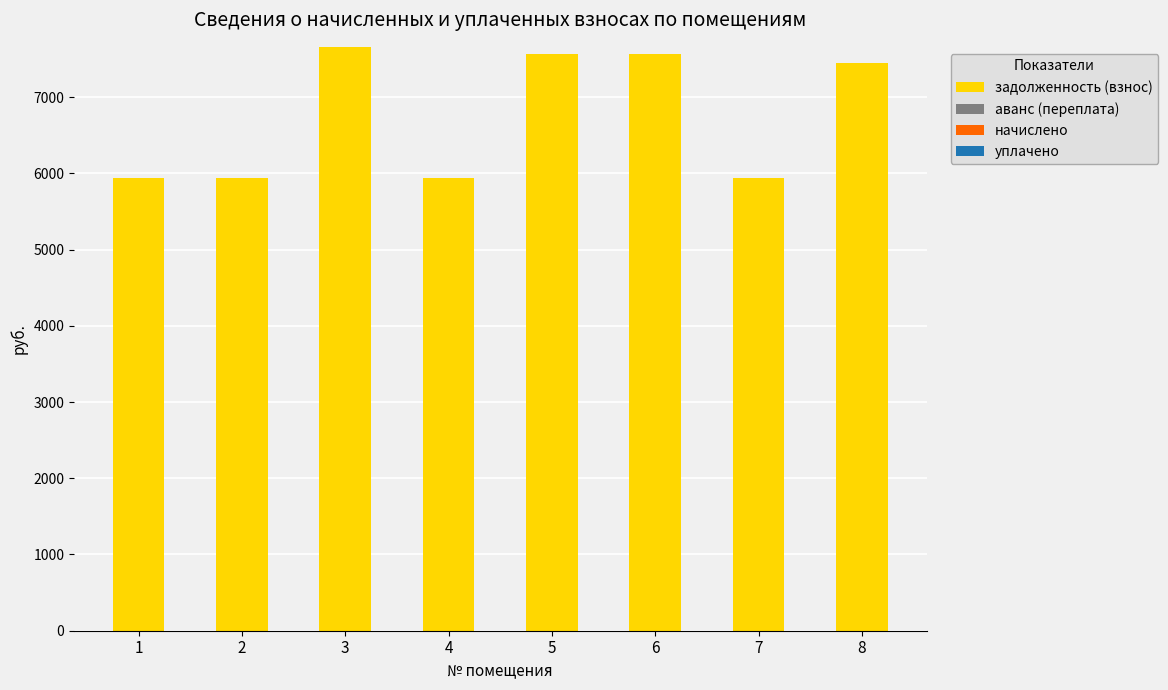

How many bars are there in total?

8